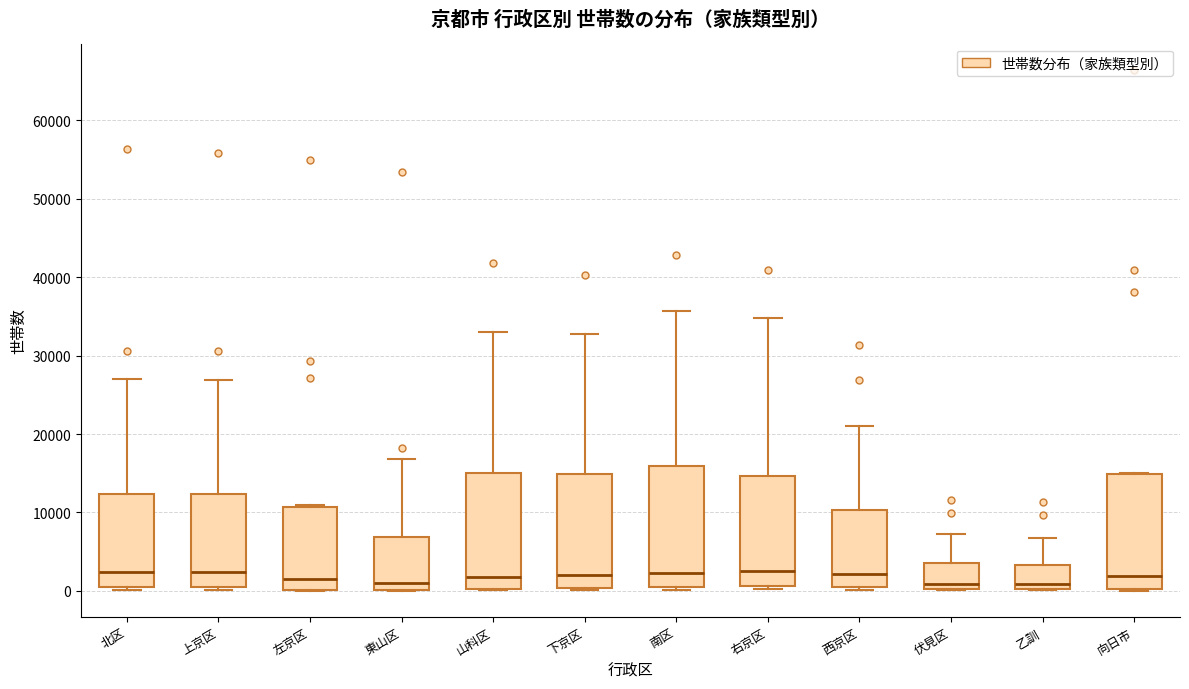

Where does the median line of the box for 北区 sit on the y-axis? The values are not printed on the chart, so give them approximately, as read against the axis.

2000